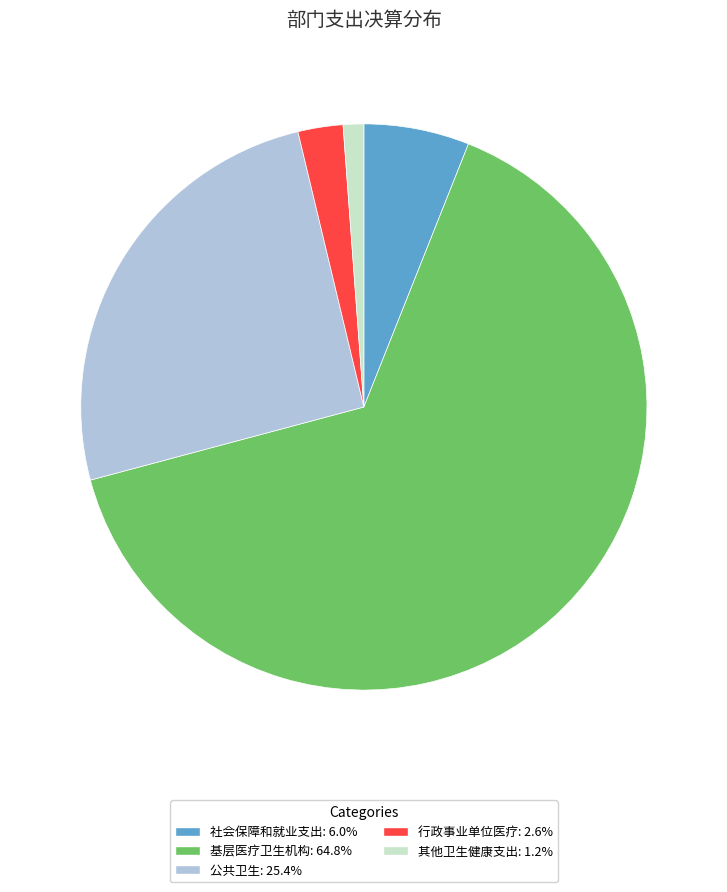

What is the smallest slice in the pie chart?

其他卫生健康支出